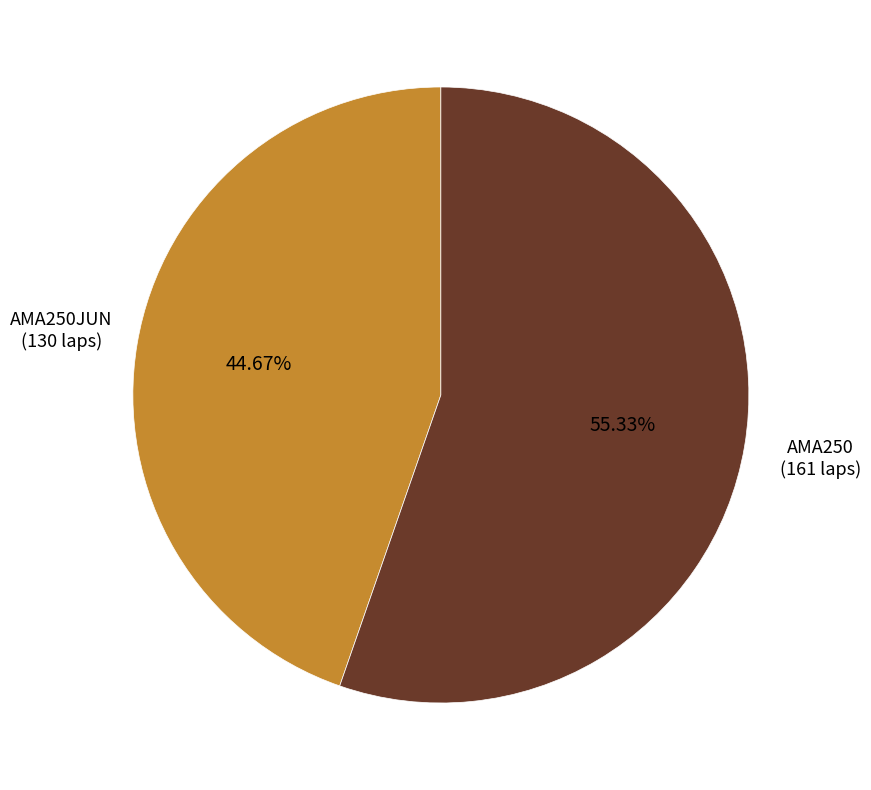

Is there any slice that represents more than half of the pie?

Yes